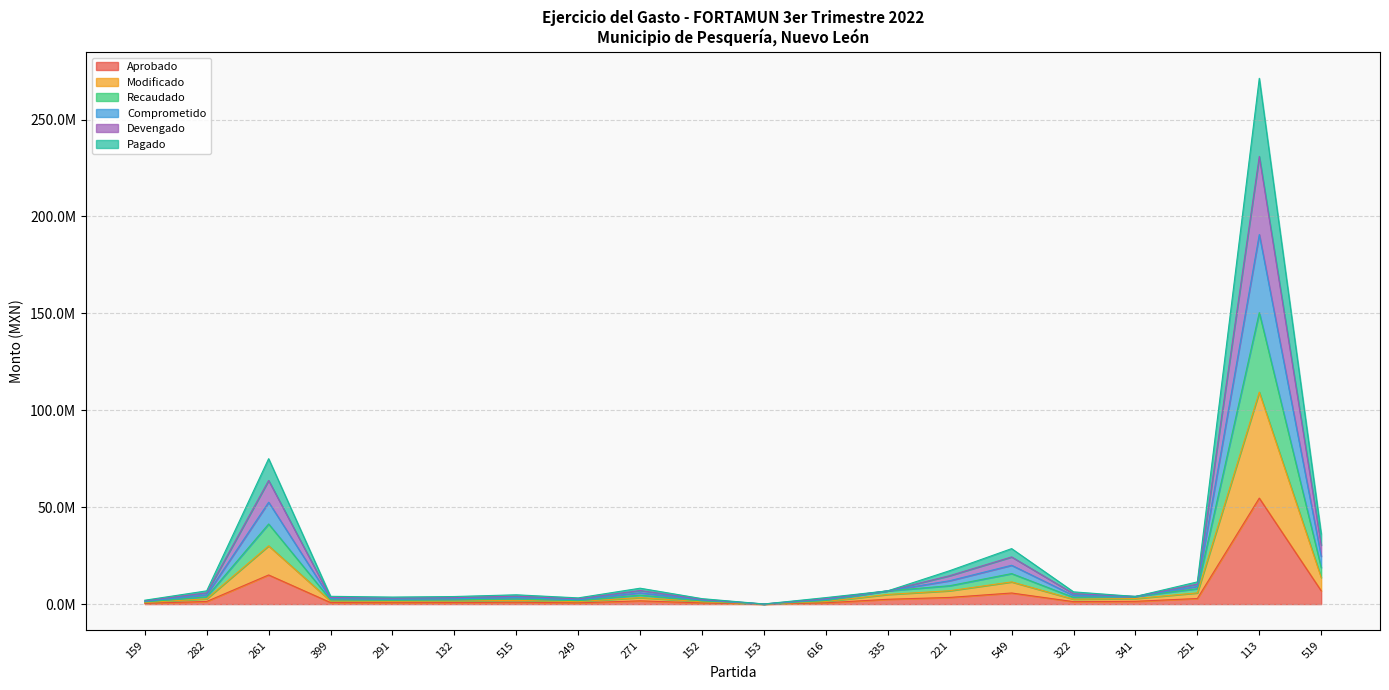

Reading right to left, extract all data points from this chart.

Aprobado: 6858930.8	54691021.2	2892129.1	1434726.9	1264677.6	5725526.2	3448972.2	2487580.9	672009.3	22573.3	600000.0	1685139.6	642154.5	960000.0	795000.0	726182.1	802660.0	15032646.5	1367528.7	402186.4
Modificado: 13717861.5	109382042.4	5784258.2	2869453.8	2529355.3	11451052.5	6897944.3	4975161.7	1344018.7	45146.7	1200000.0	3370279.2	1284309.0	1920000.0	1590000.0	1452364.2	1605320.0	30065293.1	2735057.3	804372.8
Recaudado: 18862059.6	150400308.3	7953355.0	3945498.9	3477863.5	15745197.1	9484673.4	6840847.3	1848025.7	62076.7	1650000.0	4634133.9	1765924.8	2640000.0	2186250.0	1997000.8	2207315.0	41339778.0	3760703.8	1106012.6
Comprometido: 36226087.6	271291985.5	11460645.4	3945498.9	6323388.2	28627631.1	17244860.8	6840847.3	3360046.7	62076.7	2821014.7	8205313.3	3210772.4	4800000.0	3910747.6	3630910.5	4013300.0	75032412.4	6839854.8	2009012.6
Devengado: 30438078.3	230994759.8	10291548.6	3945498.9	5374880.0	24333486.5	14658131.7	6840847.3	2856039.7	62076.7	2430676.5	7014920.2	2729156.5	4080000.0	3335915.1	3086273.9	3411305.0	63801534.3	5813471.2	1708012.6
Pagado: 24650068.9	190697534.0	9122451.8	3945498.9	4426371.7	20039341.8	12071402.6	6840847.3	2352032.7	62076.7	2040338.2	5824527.0	2247540.7	3360000.0	2761082.5	2541637.3	2809310.0	52570656.1	4787087.5	1407012.6